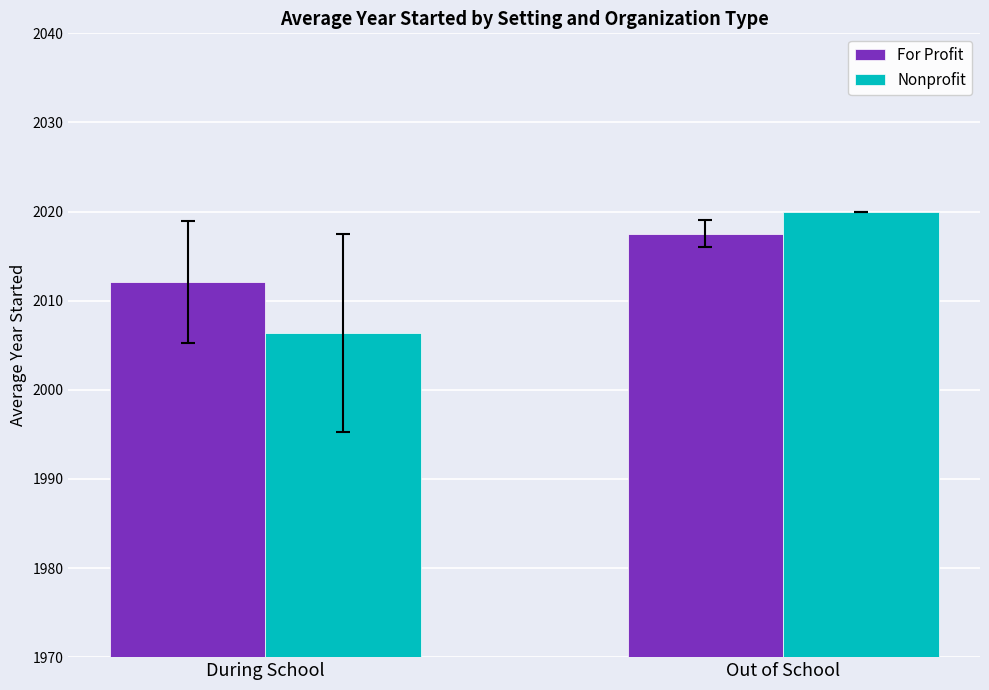

What position from the right is Out of School?

1